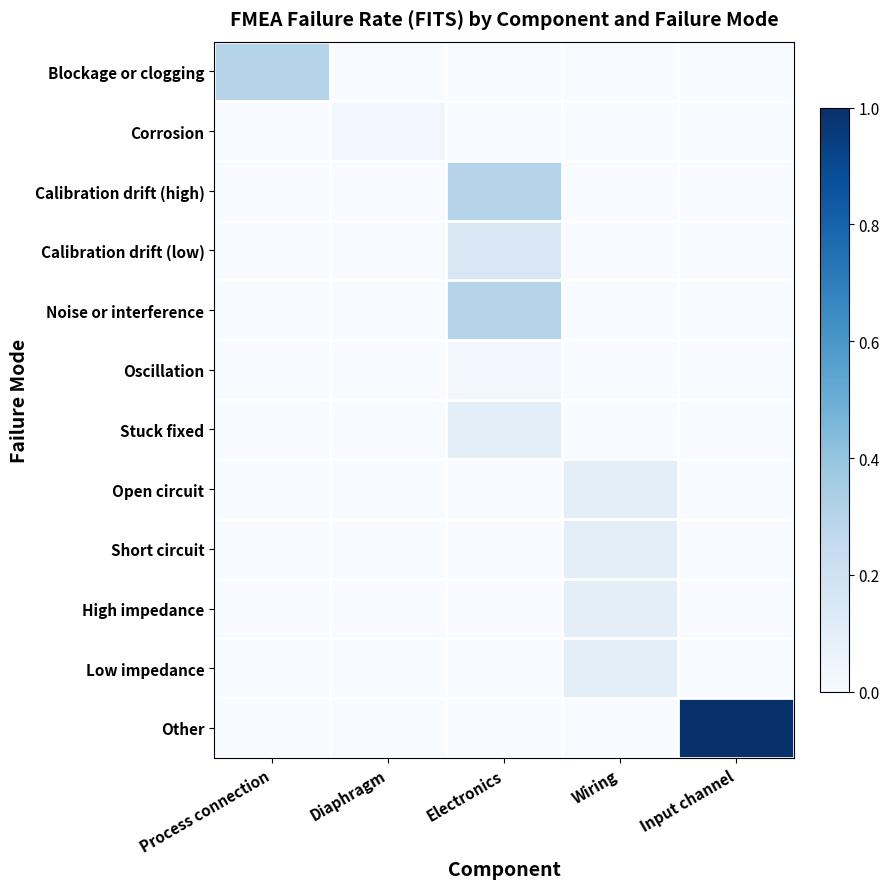

Which category has the lowest value across all series?

Diaphragm